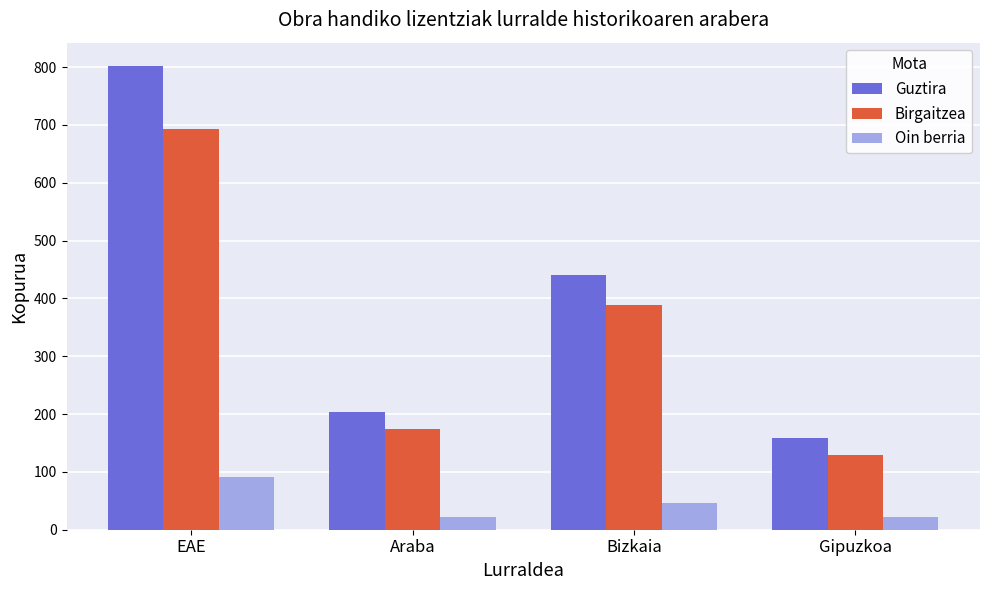

What is the minimum value for Oin berria?

22